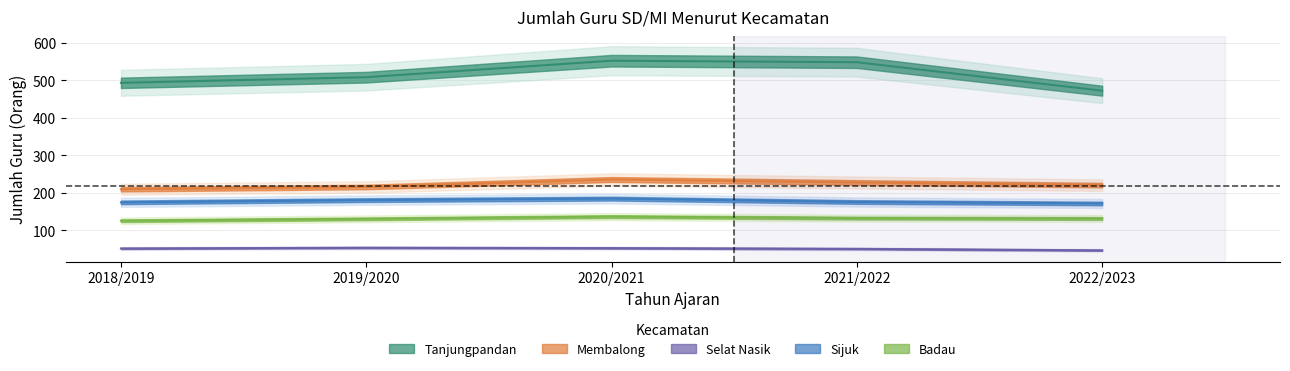

What is the value of the Selat Nasik point at the 1st from the left?

51